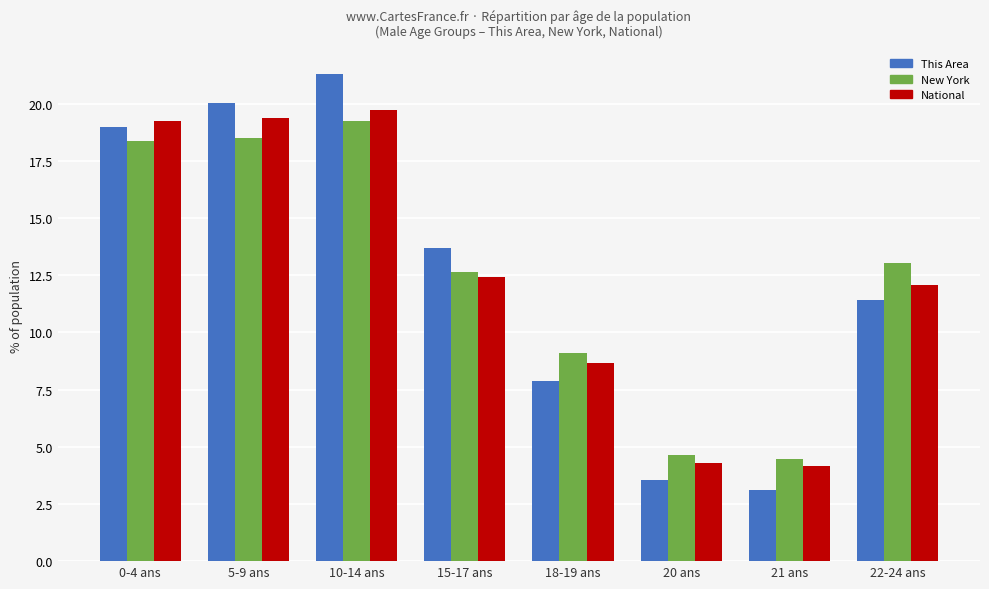

What is the minimum value shown in the chart?

3.1